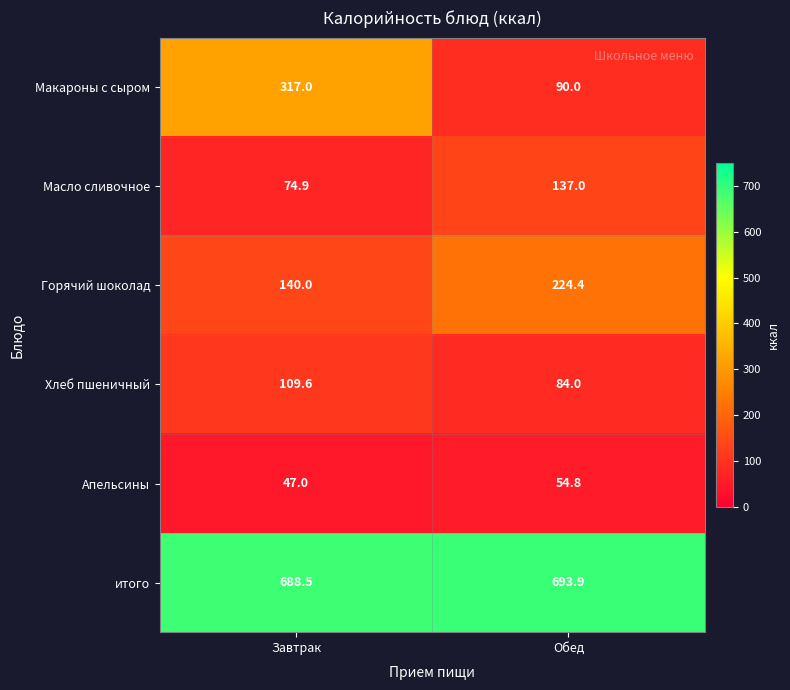

At which category is the sum across all series the highest?

Завтрак